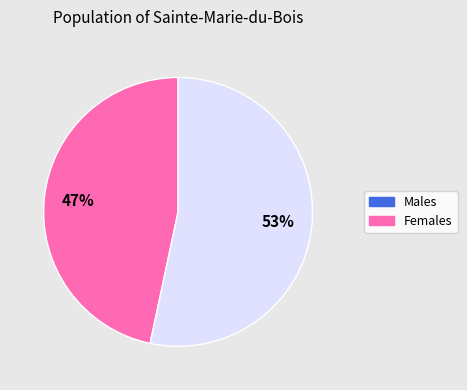

Does any single category account for the majority?

Yes